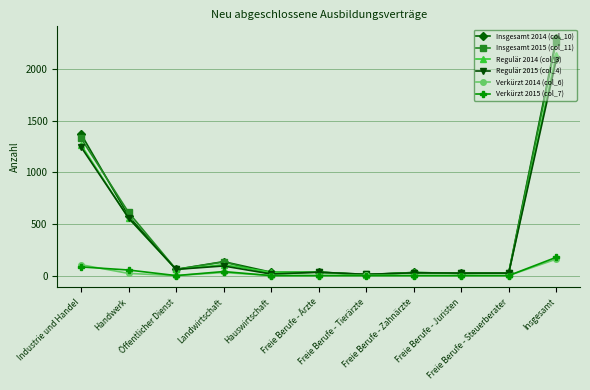

What is the greatest value displayed?

2298